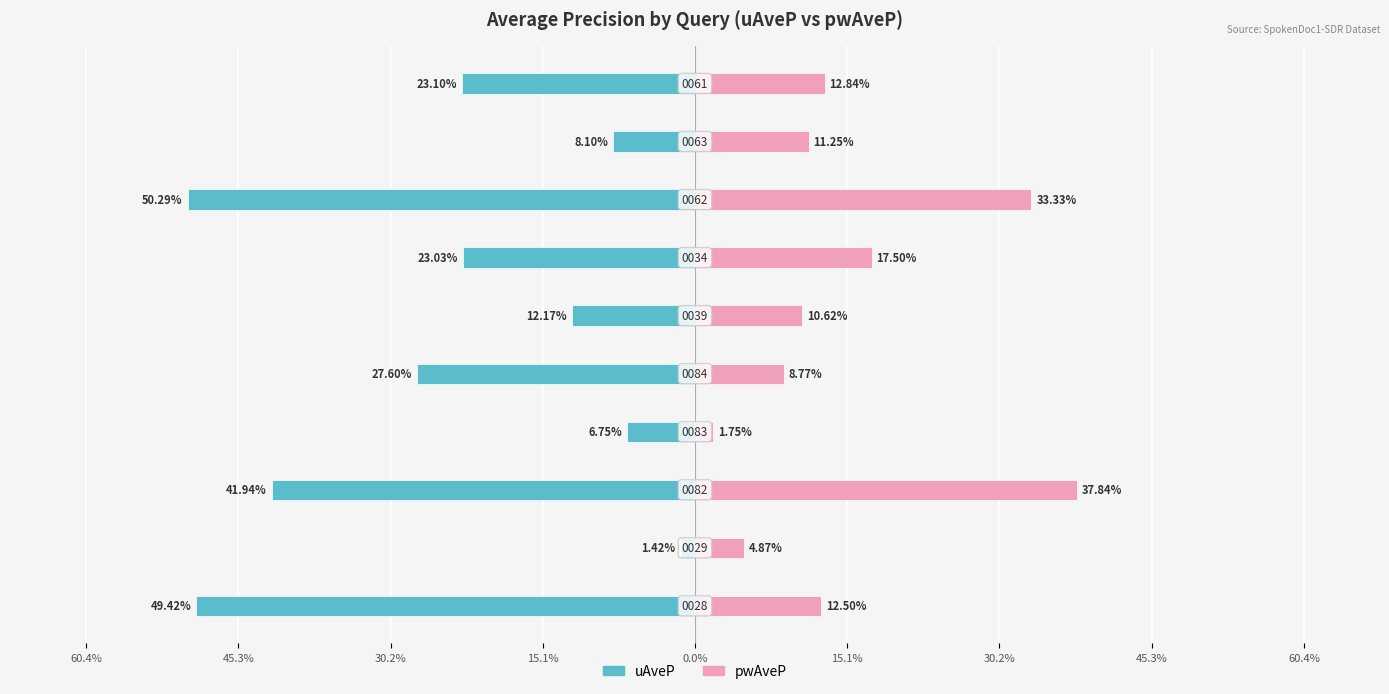

What is the value of the pwAveP bar at the 6th from the left?

0.1